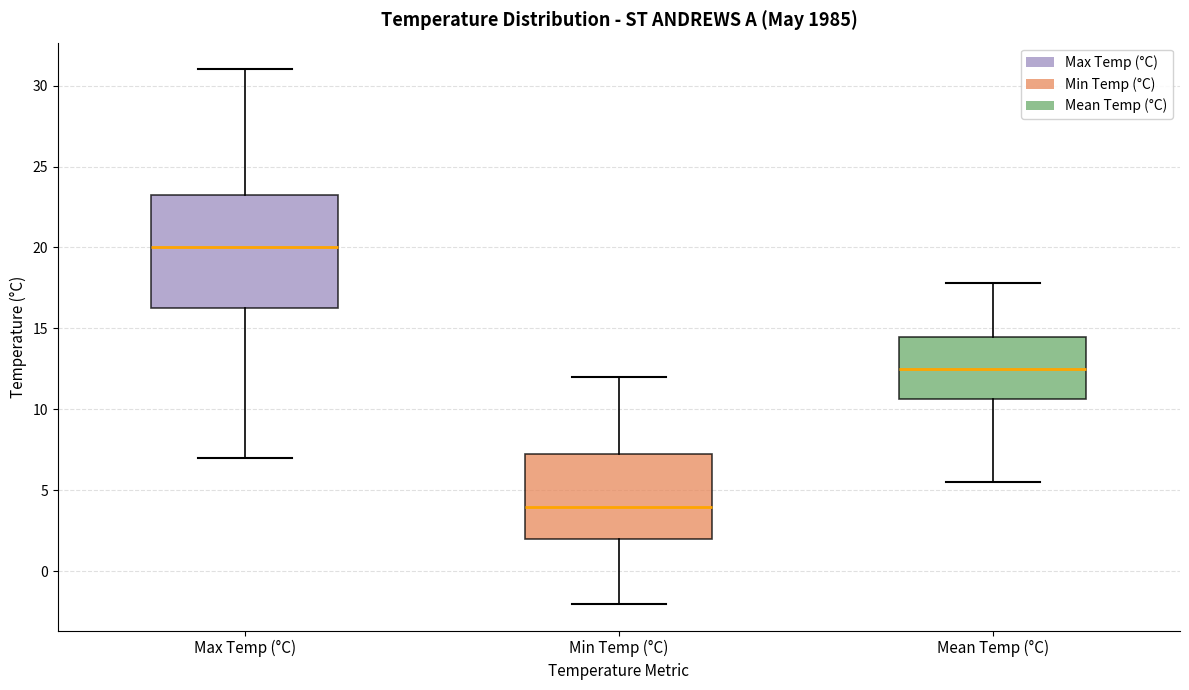

Which box's median line is the lowest?

Min Temp (°C)